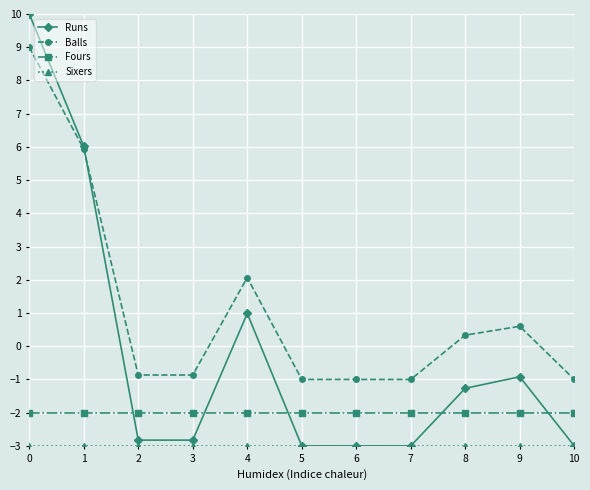

What is the lowest value of the Fours series?

-2.0